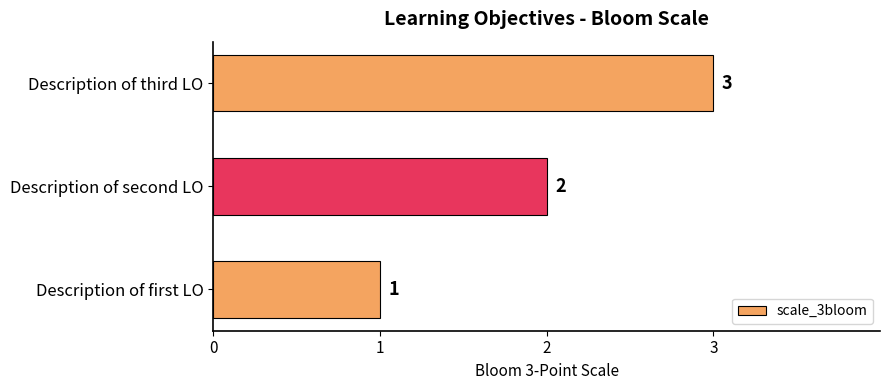

How many data points are less than 2?

1